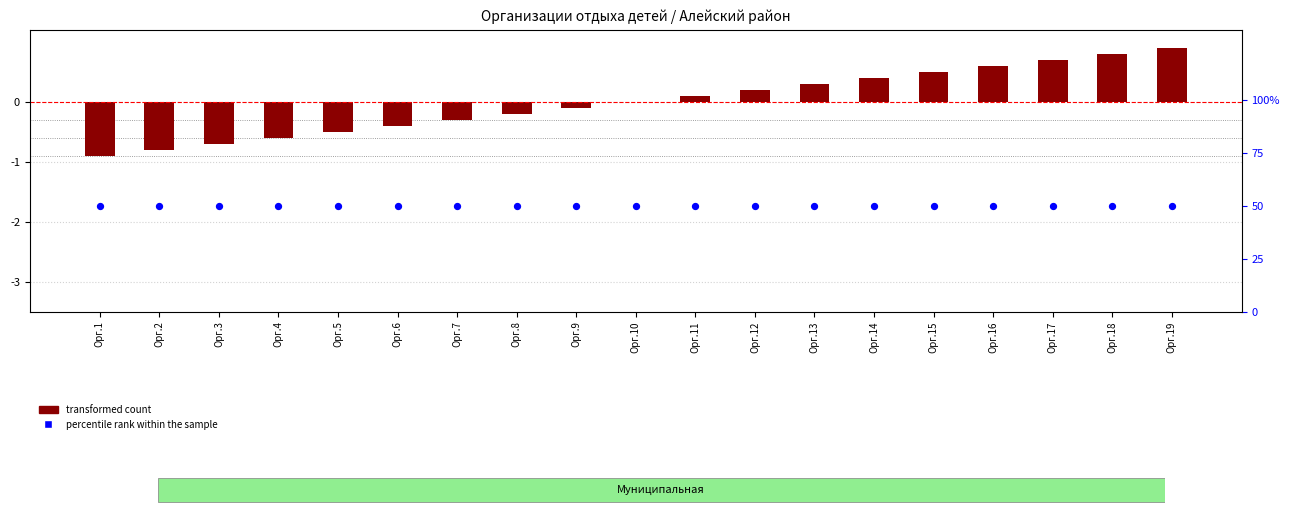

Which series has the largest Y range (max minus min)?

transformed count